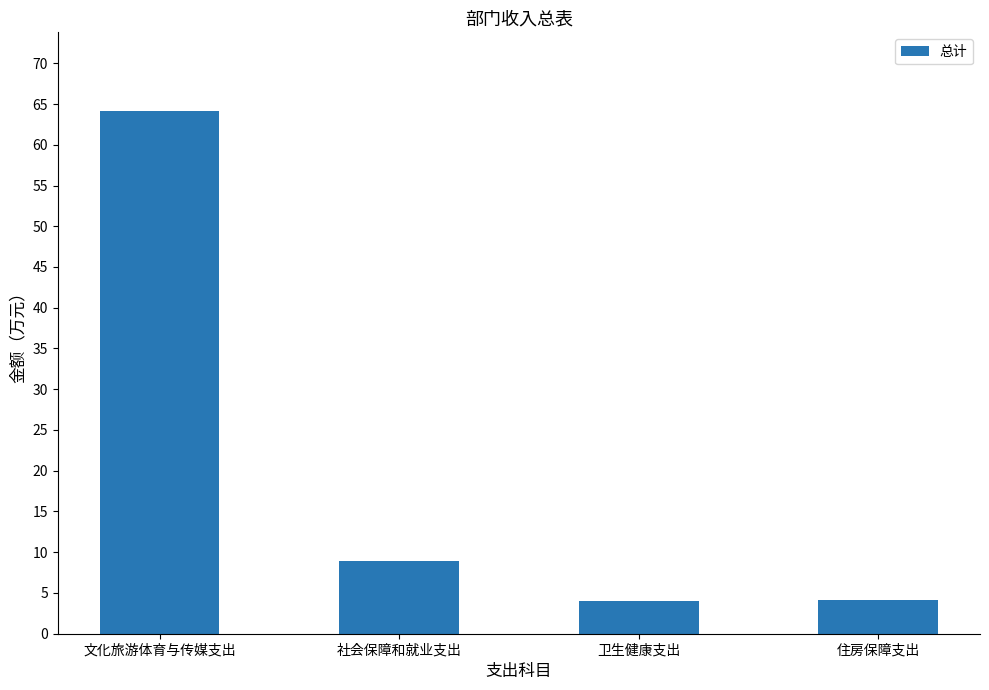

Read the value at 住房保障支出.

4.1